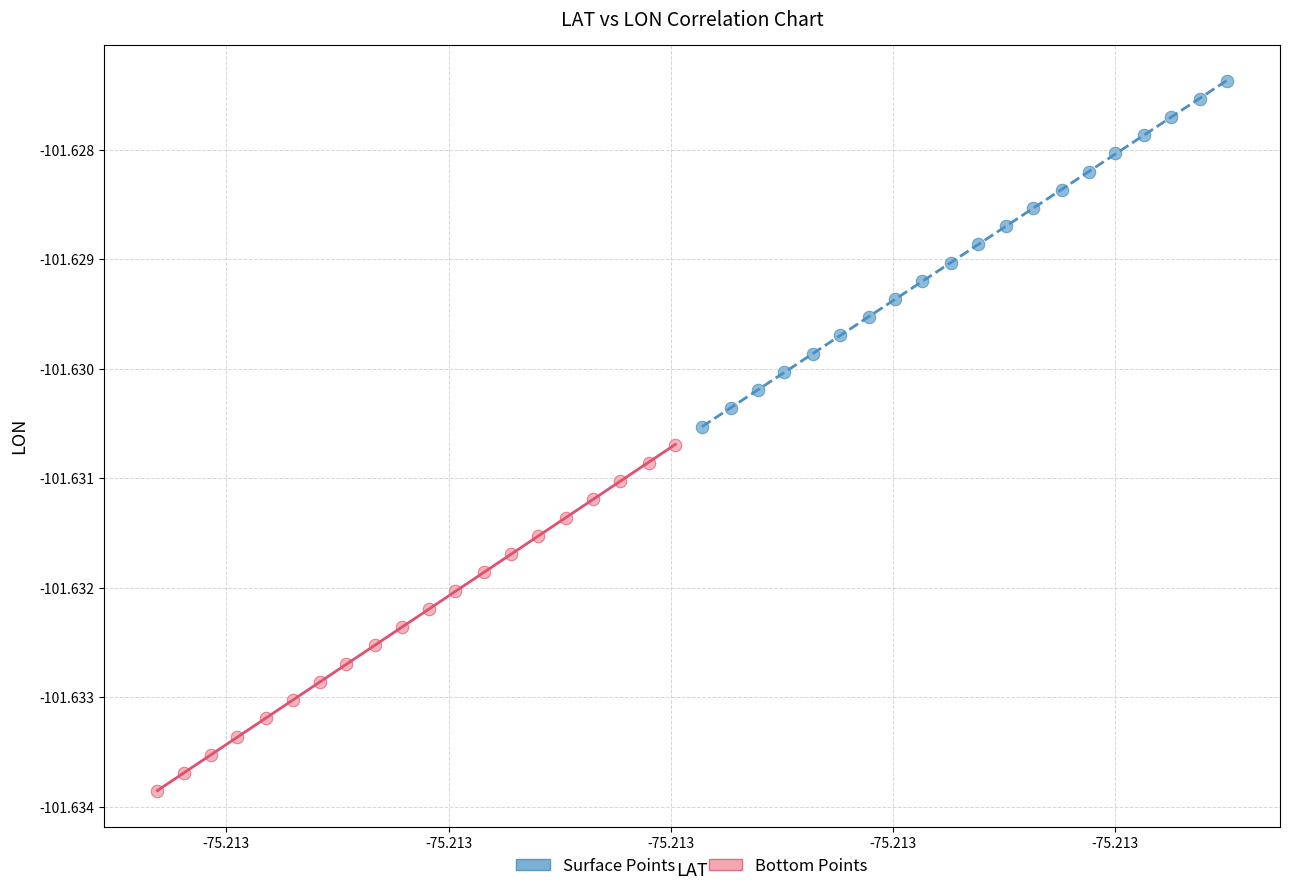

Which series reaches the minimum Y coordinate?

Bottom Points